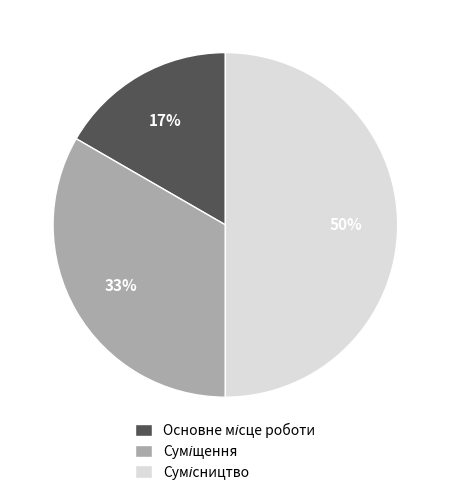

To the nearest percent, what is the difference between the largest and smallest slice percentages?

33%